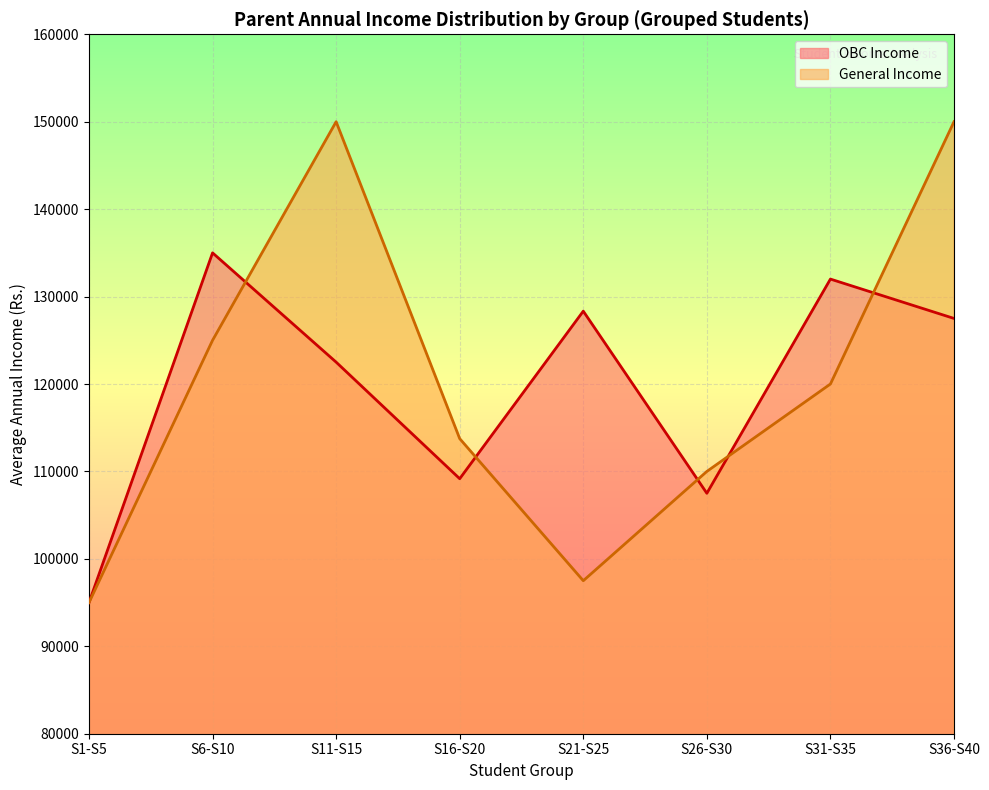

How many lines are shown in the chart?

2